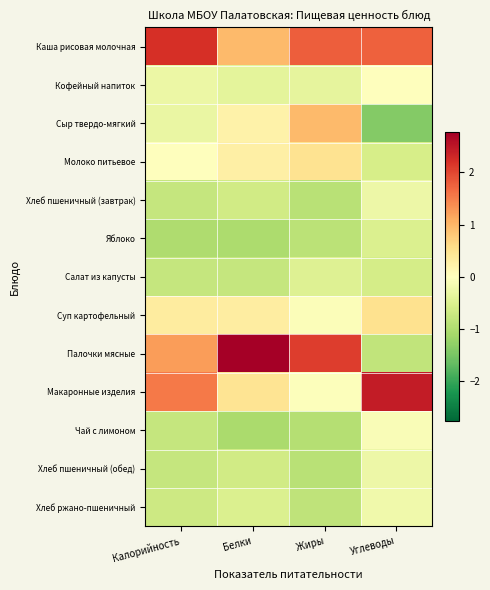

Which category has the lowest value across all series?

Углеводы